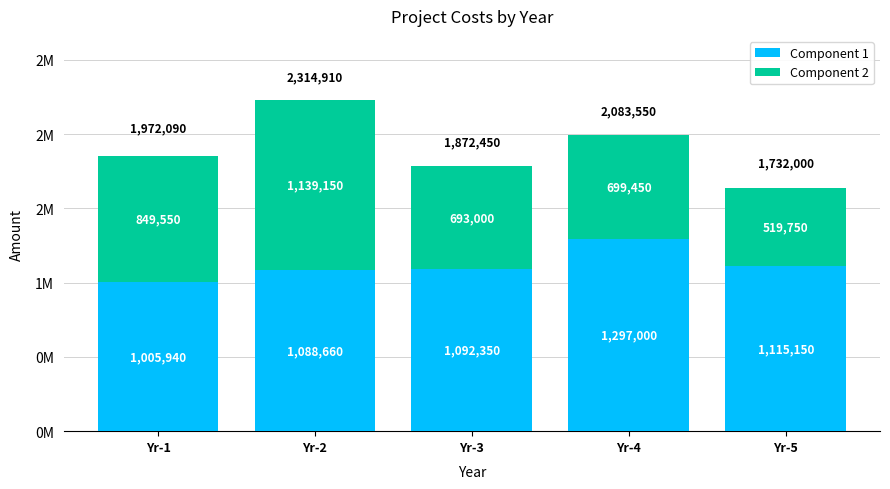

Which series changed the most between Yr-2 and Yr-3?

Component 2